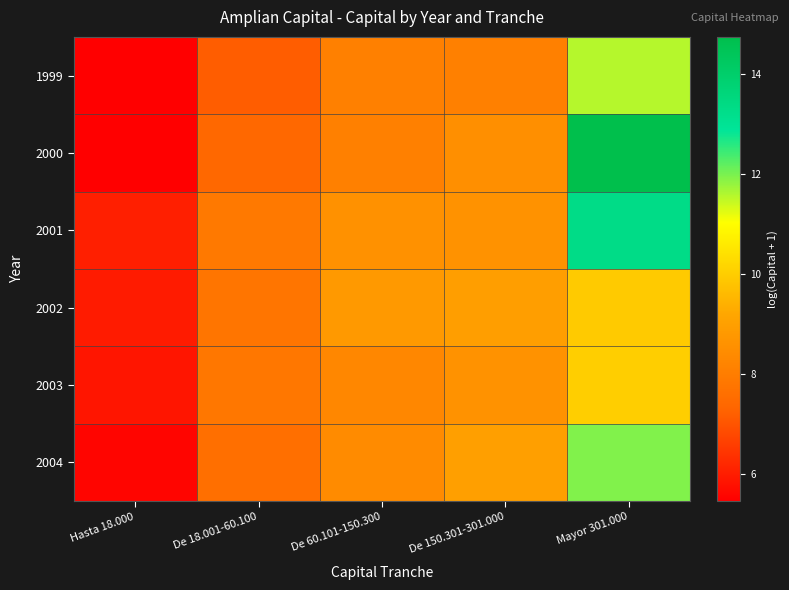

At De 18.001-60.100, list the series in order from largest to smallest.

2001, 2003, 2002, 2004, 2000, 1999